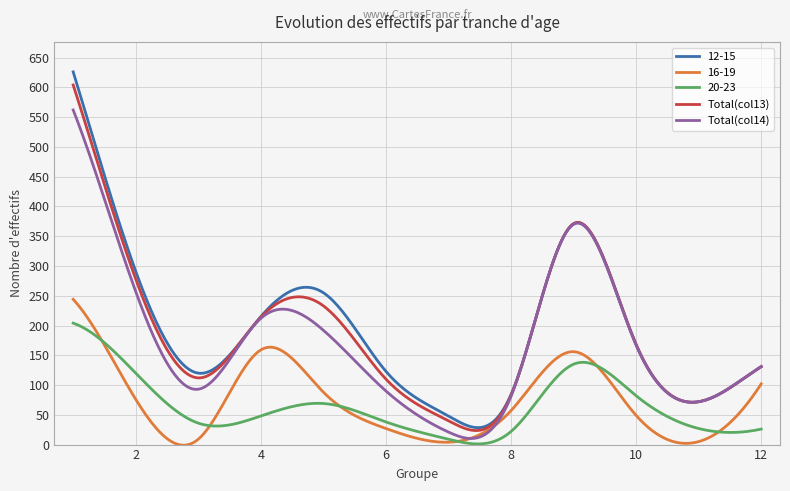

What is the highest value of the Total(col14) series?

562.0